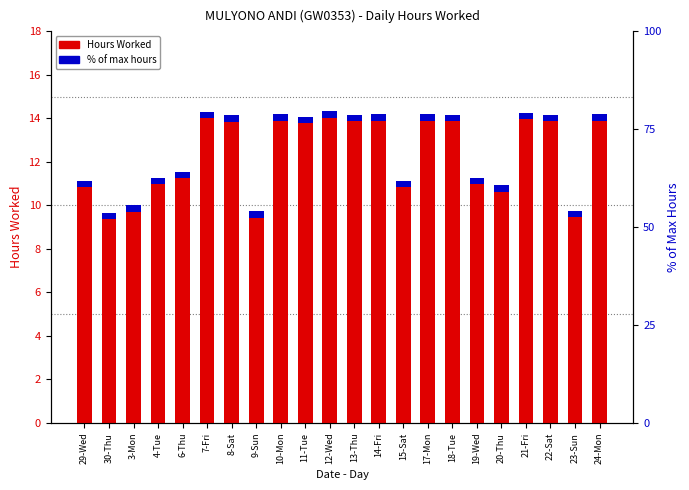

What is the approximate value at 6-Thu?

11.4